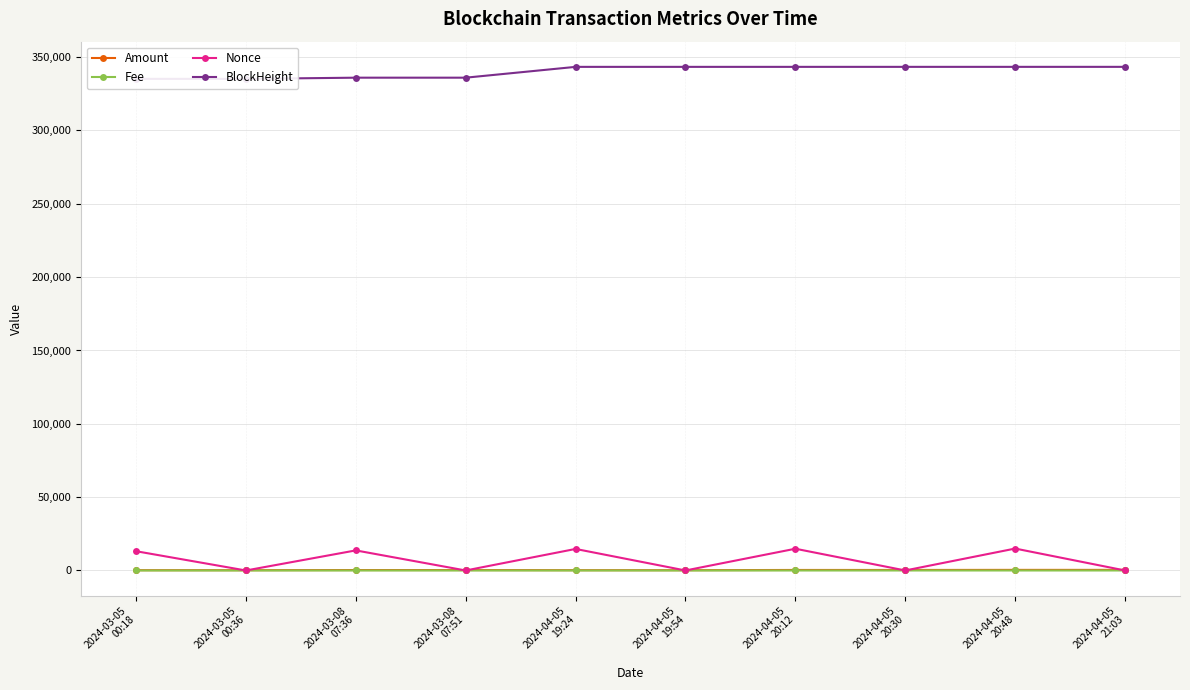

What is the total value across all series at 2024-03-08
07:51?

336283.5